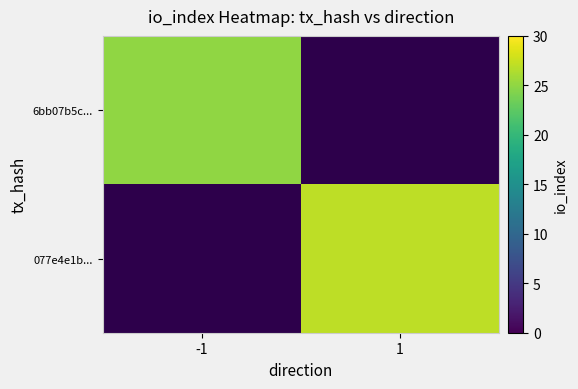

Is the value of 6bb07b5c... at 1 greater than the value of 077e4e1b... at 1?

No